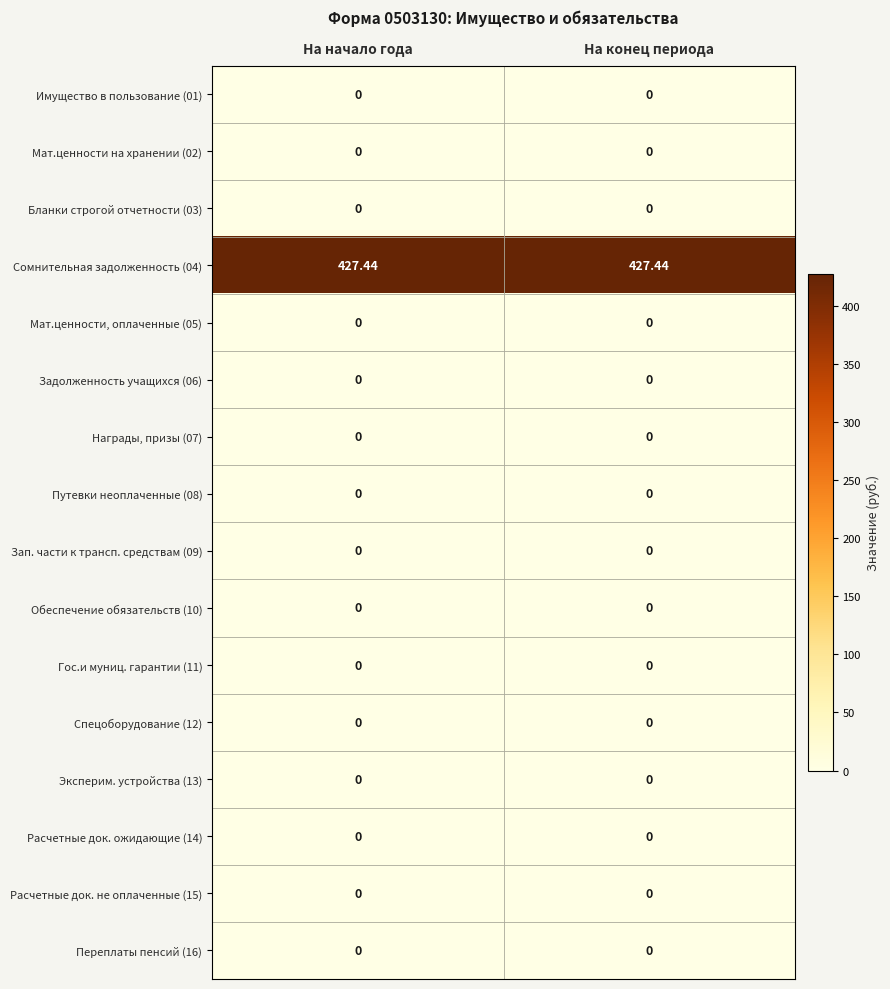

At which category is the sum across all series the highest?

На начало года